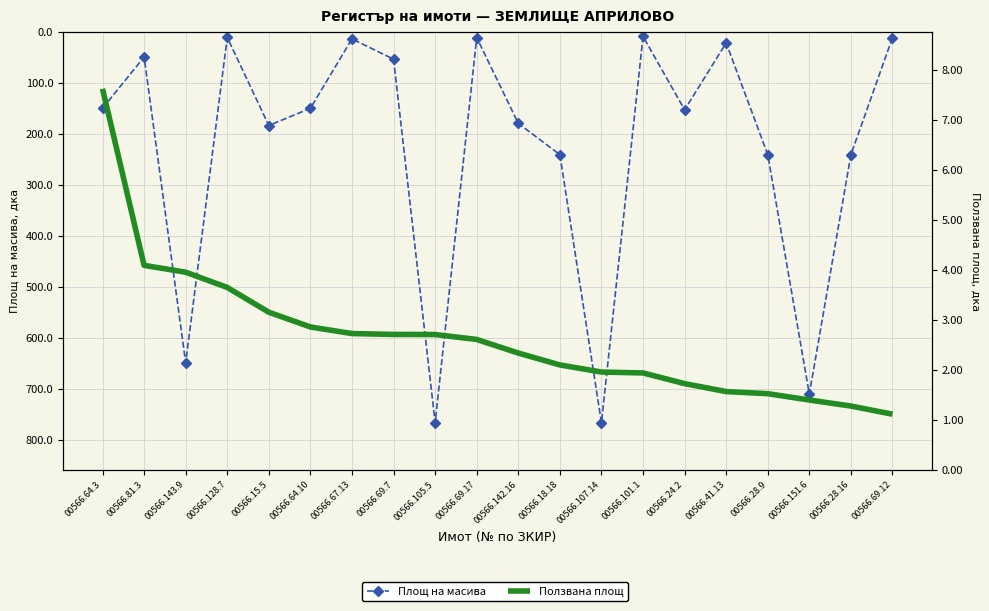

True or false: Площ на масива and Ползвана площ intersect in this chart.

False